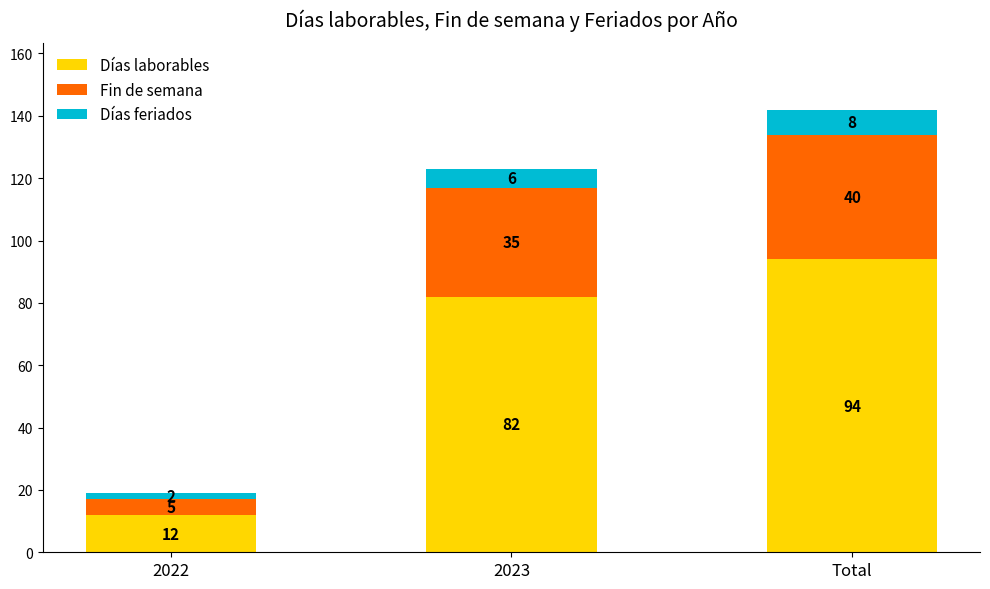

At which category is the sum across all series the highest?

Total